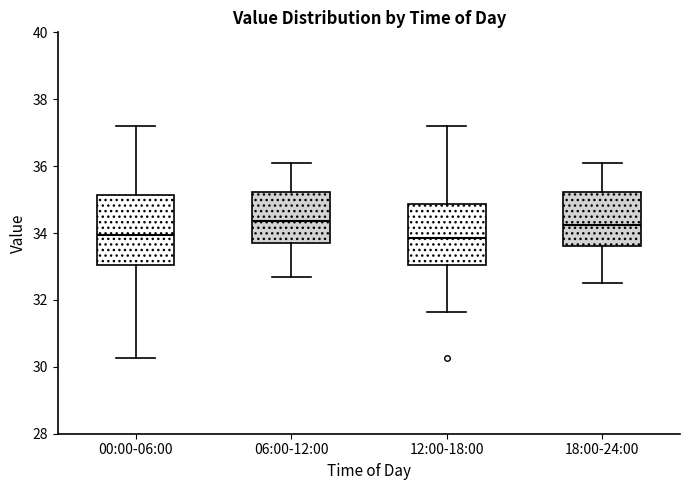

Reading left to right, transcribe this box plot: for each box, give where its median line is, the range the box spans, and where its two whiskers end, as read against the y-axis. The values are not printed on the chart, so give them approximately, as read against the axis.

00:00-06:00: median 34.0, box 33.0 to 35.2, whiskers 30.2 to 37.2
06:00-12:00: median 34.4, box 33.8 to 35.2, whiskers 32.8 to 36.2
12:00-18:00: median 33.8, box 33.0 to 34.8, whiskers 31.6 to 37.2
18:00-24:00: median 34.2, box 33.6 to 35.2, whiskers 32.6 to 36.2